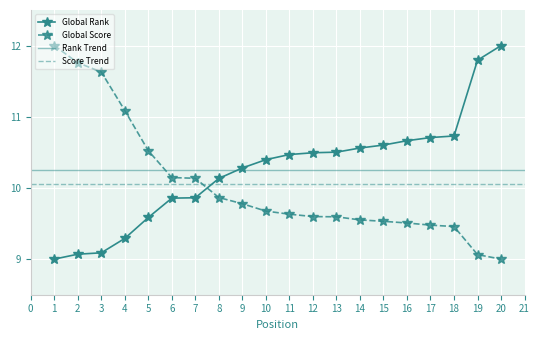

Rank the series by their average value, from lowest to highest.

Global Score, Global Rank